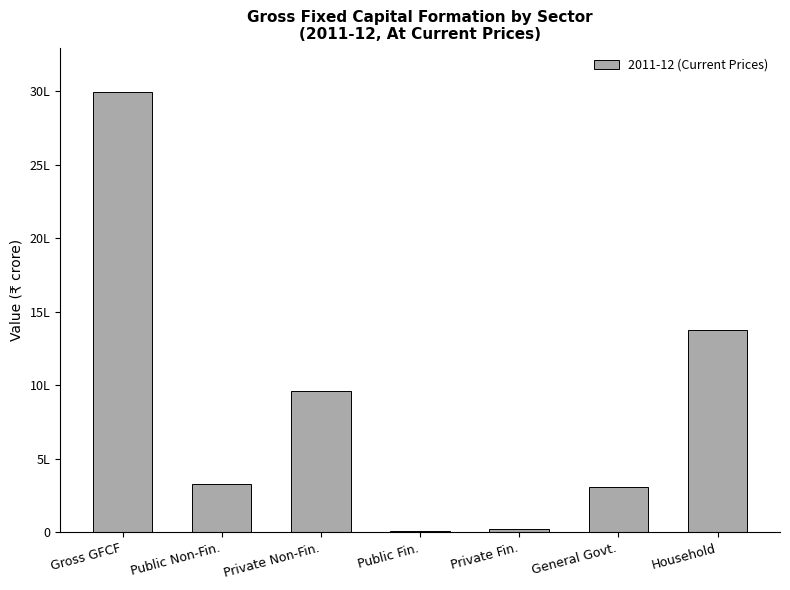

What is the greatest value displayed?

2997733